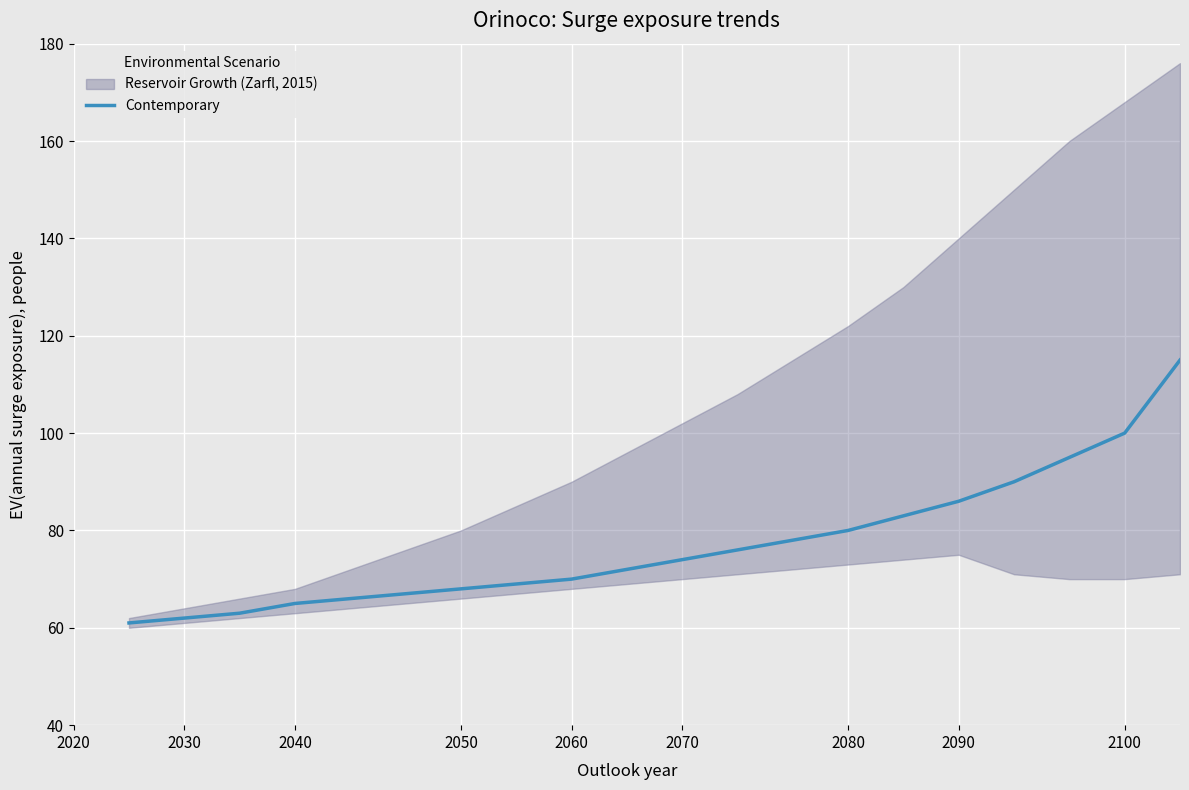

The value of Contemporary at 2030 is 15. True or false?

False